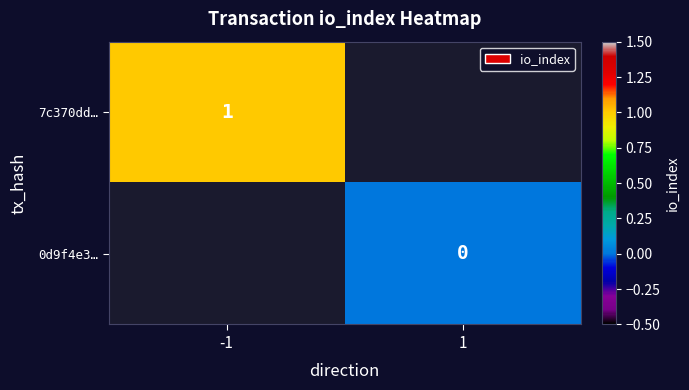

The 7c370dd… series shows 1 at -1. True or false?

True